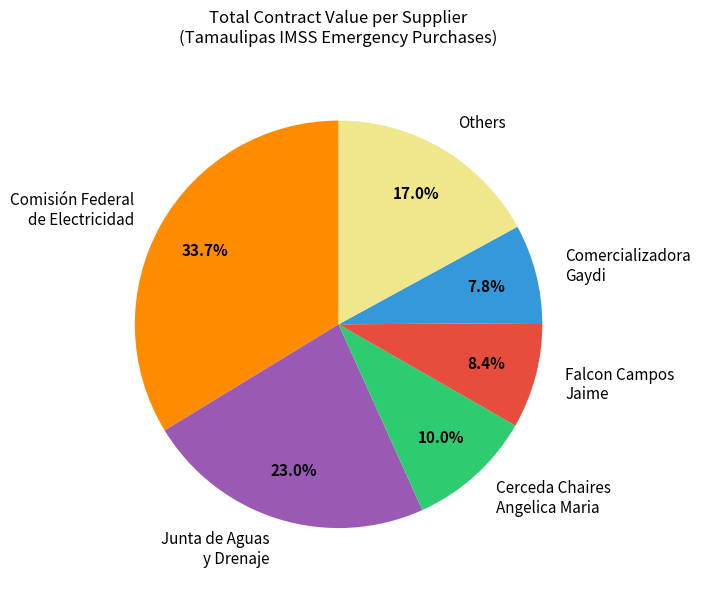

Is there any slice that represents more than half of the pie?

No